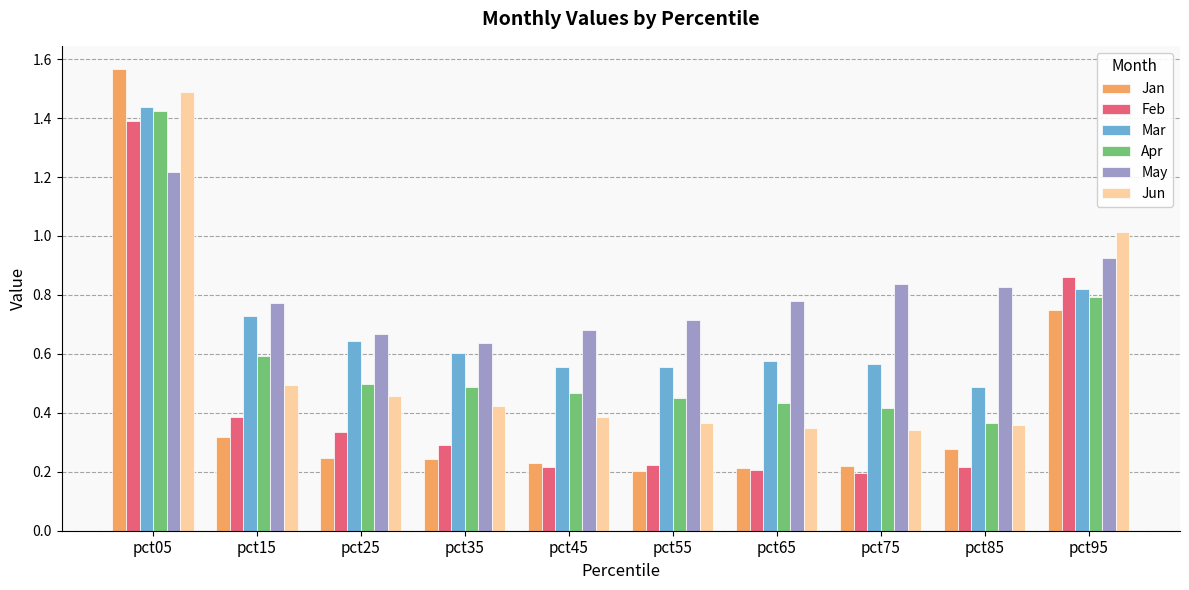

What is the sum of all Jun values?

5.7